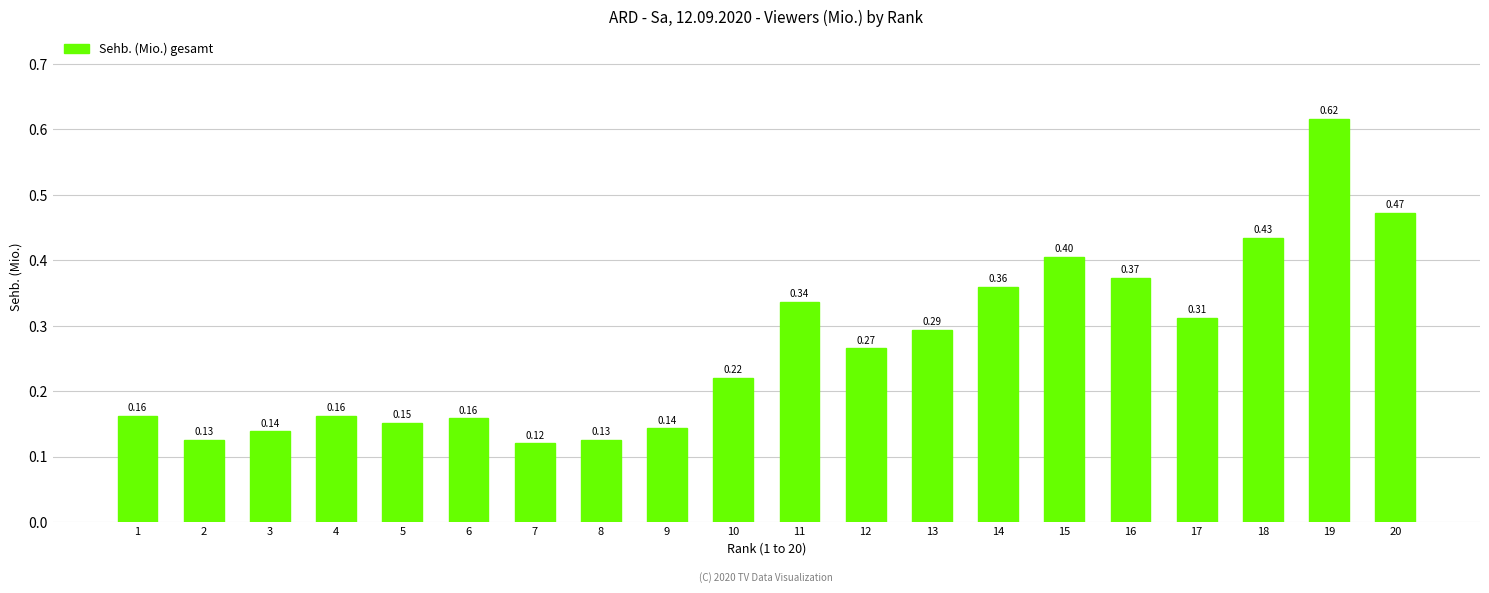

What is the change in value from 4 to 16?

+0.2